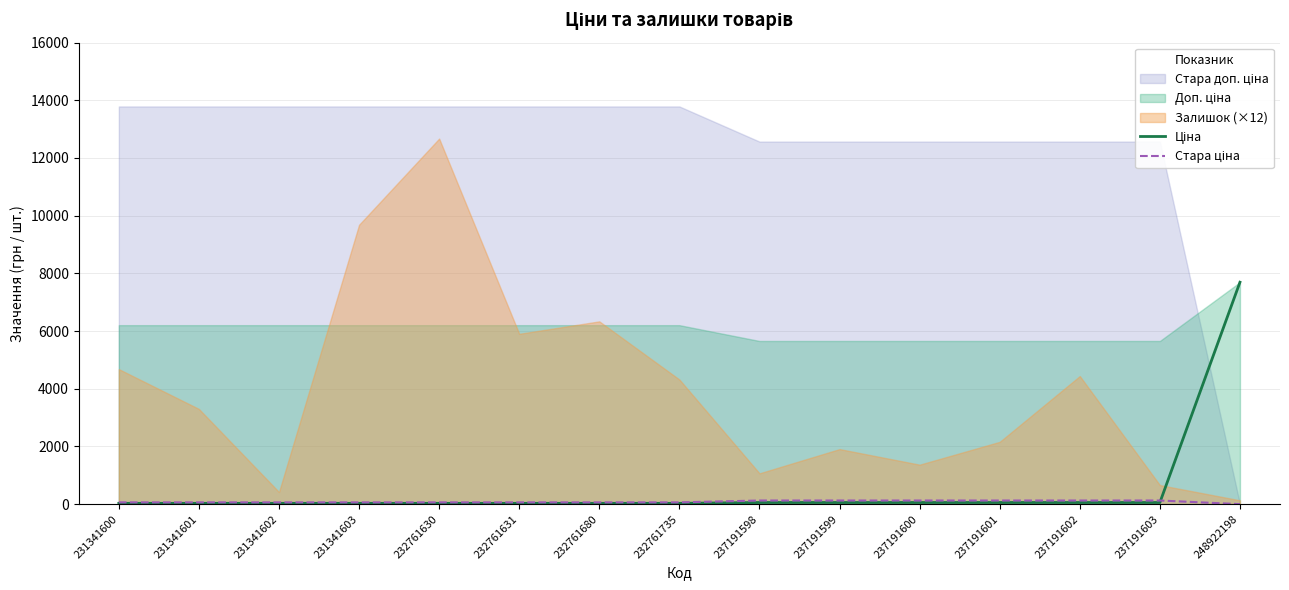

What is the sum of the Ціна values at 232761630 and 248922198?

7720.7